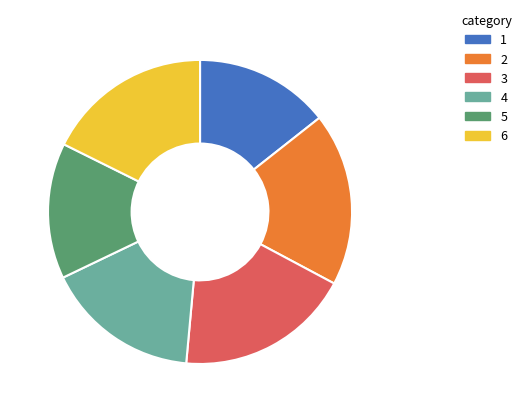

Between 1 and 4, which is larger?

4